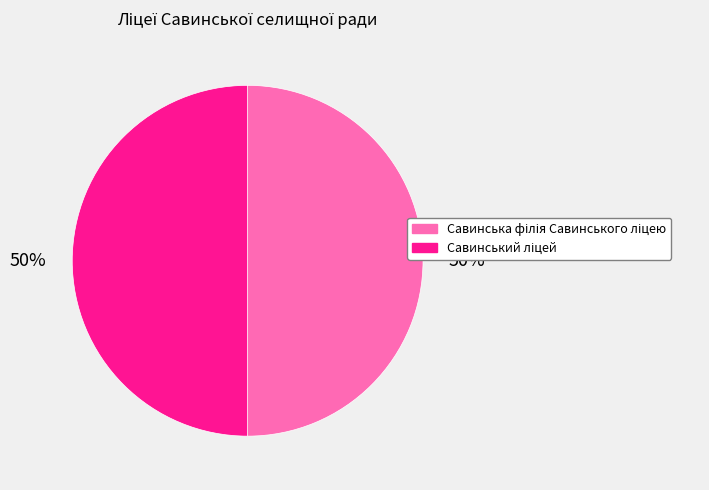

The Савинський ліцей slice represents 50% of the pie. True or false?

True